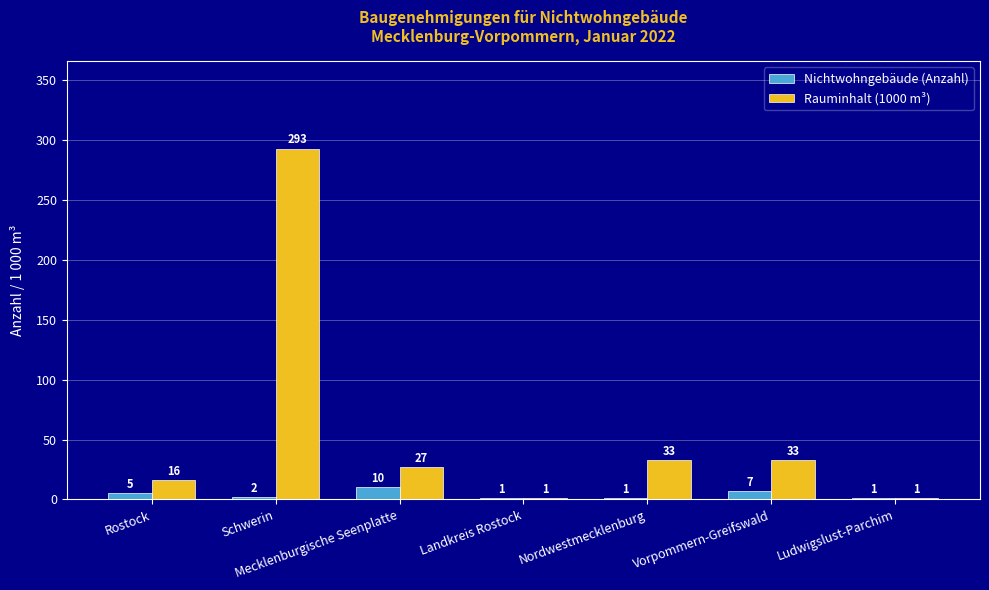

What is the sum of all Nichtwohngebäude (Anzahl) values?

27